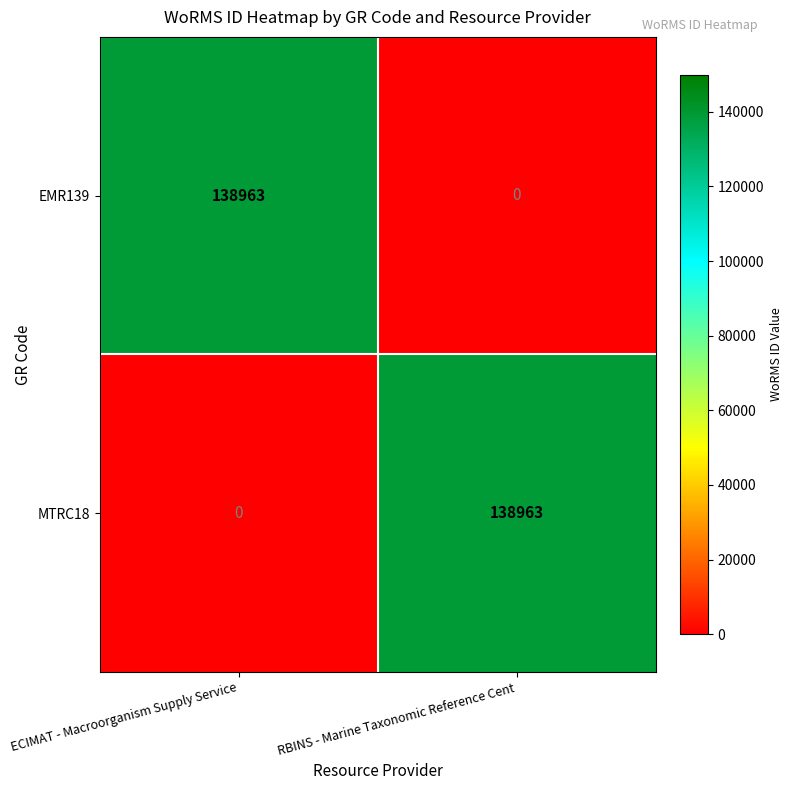

What is the difference between the highest and lowest values at ECIMAT - Macroorganism Supply Service?

138963